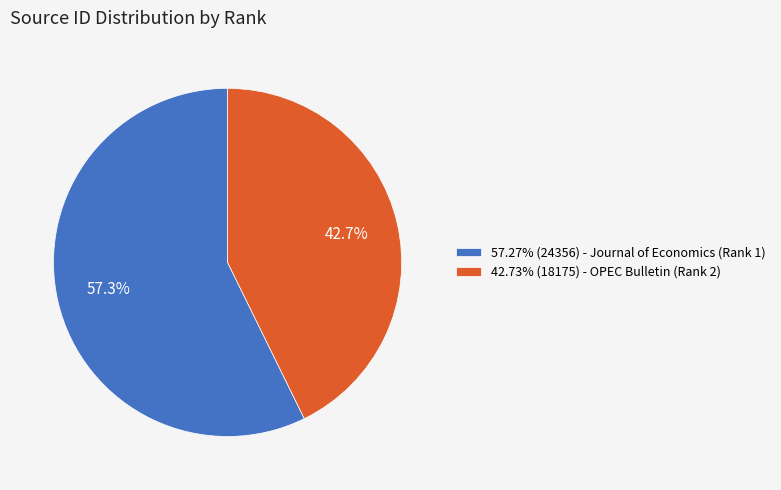

What is the ratio of the value at 42.73% (18175) - OPEC Bulletin (Rank 2) to the value at 57.27% (24356) - Journal of Economics (Rank 1)?

0.7